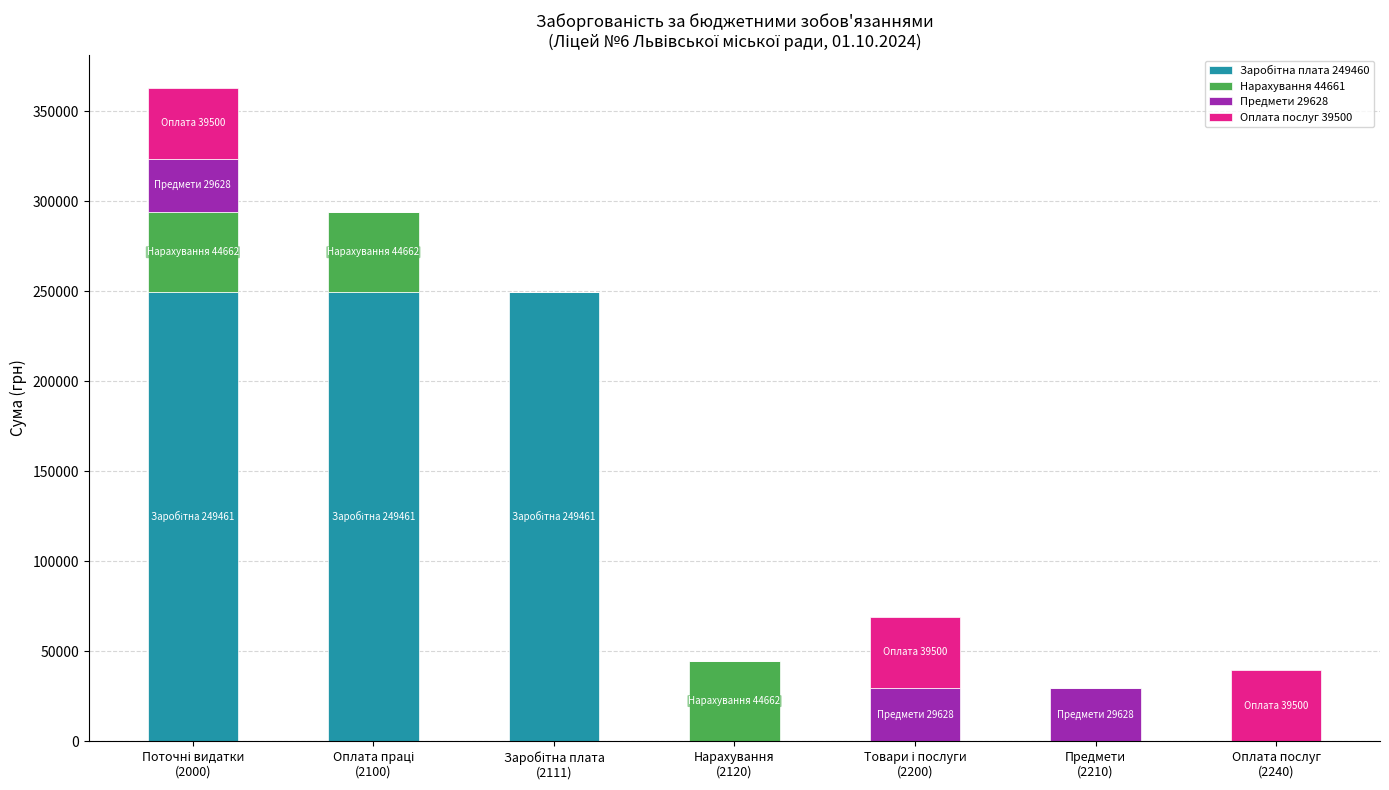

At Предмети
(2210), list the series in order from largest to smallest.

Предмети 29628, Заробітна плата 249460, Нарахування 44661, Оплата послуг 39500